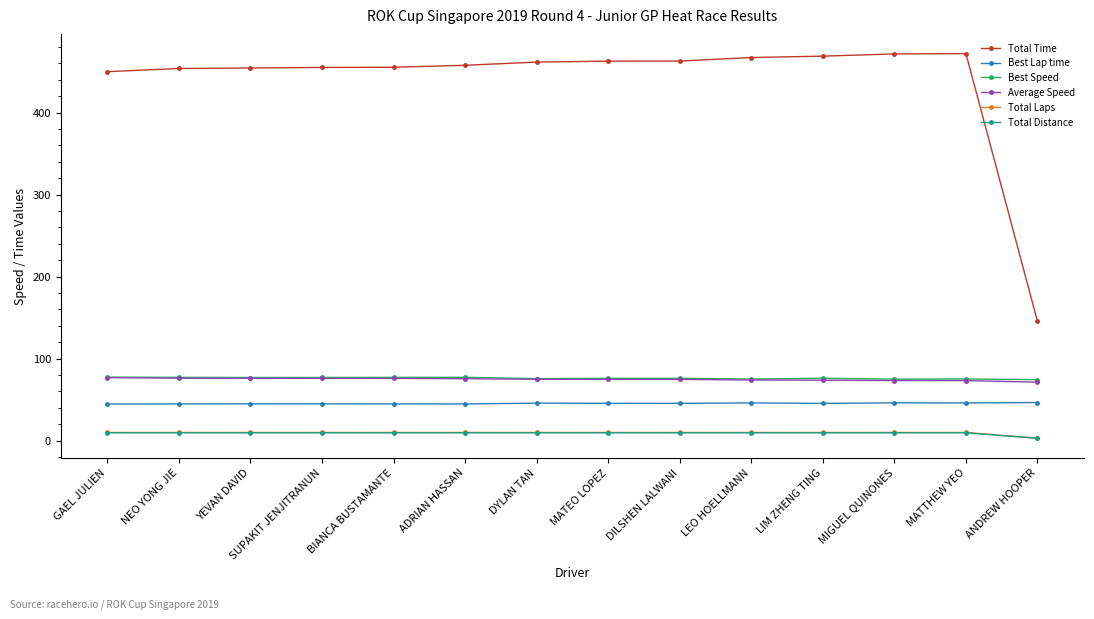

At how many categories does at least one series exceed 204?

13